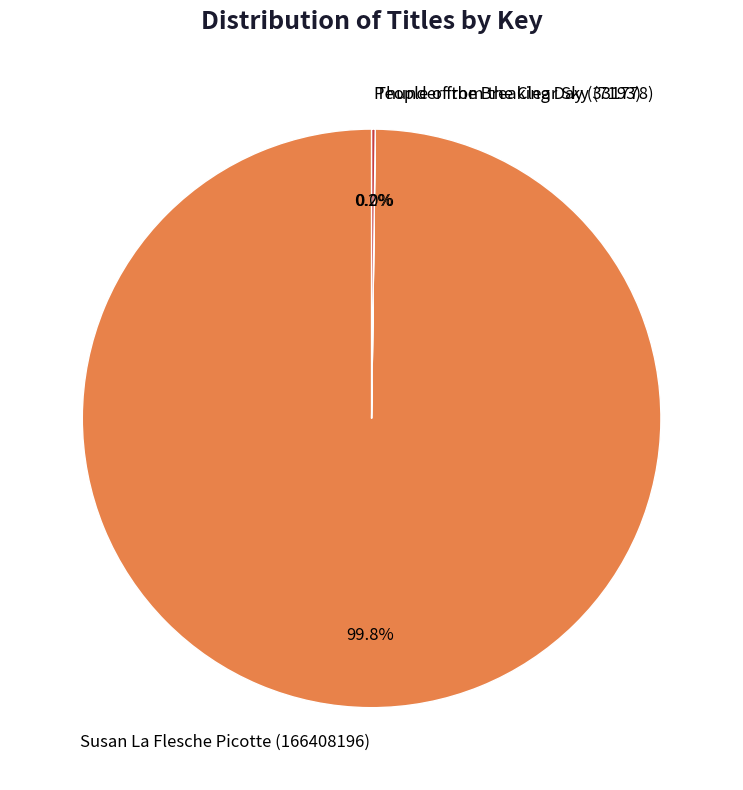

To the nearest percent, what is the average slice percentage?

33%